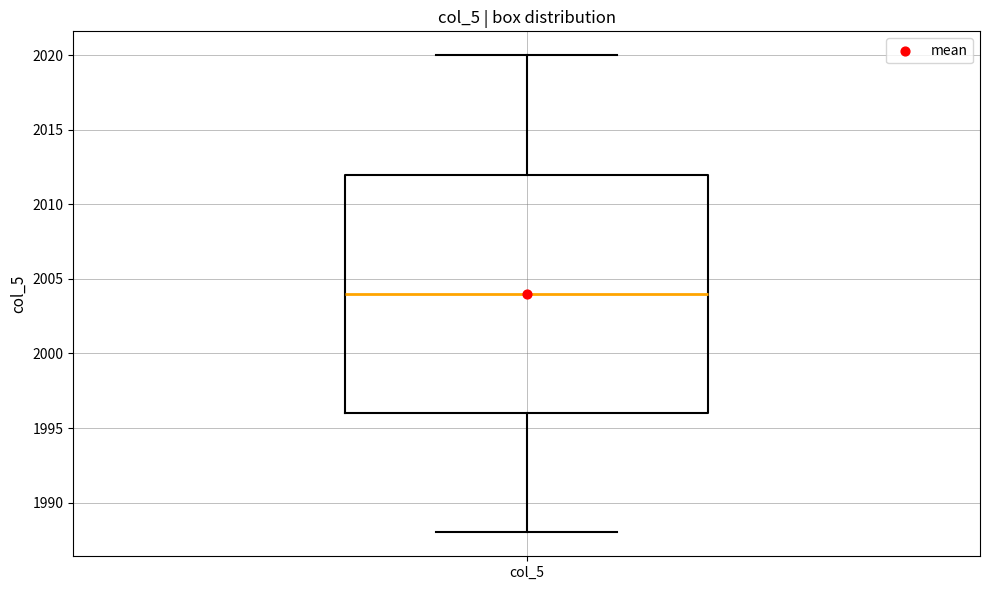

Transcribe this box plot: give where the median line is, the range the box spans, and where the two whiskers end, as read against the y-axis. The values are not printed on the chart, so give them approximately, as read against the axis.

median 2004, box 1996 to 2012, whiskers 1988 to 2020